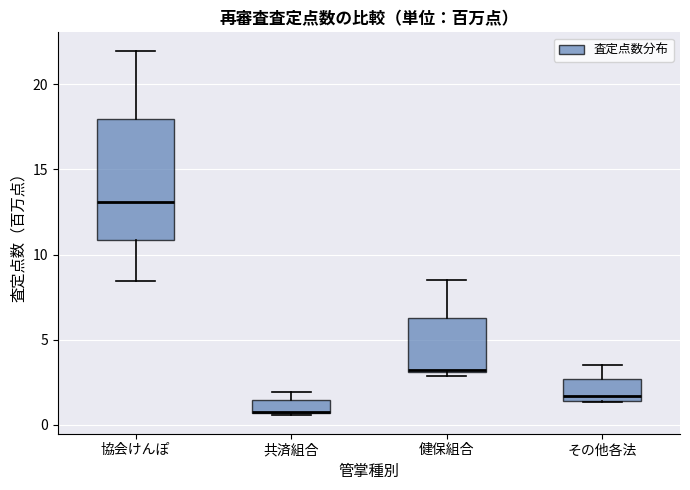

Where is the upper edge of the box for 共済組合 on the y-axis? The values are not printed on the chart, so give them approximately, as read against the axis.

1.5